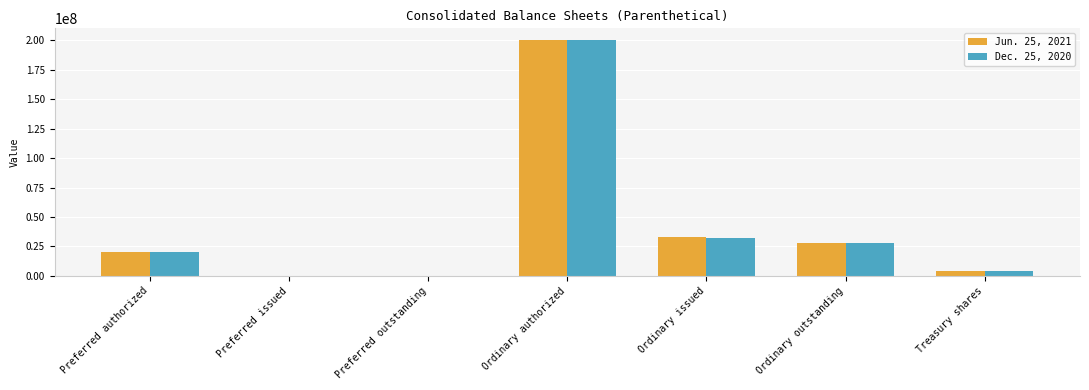

The value of Jun. 25, 2021 at Preferred outstanding is -82324136. True or false?

False